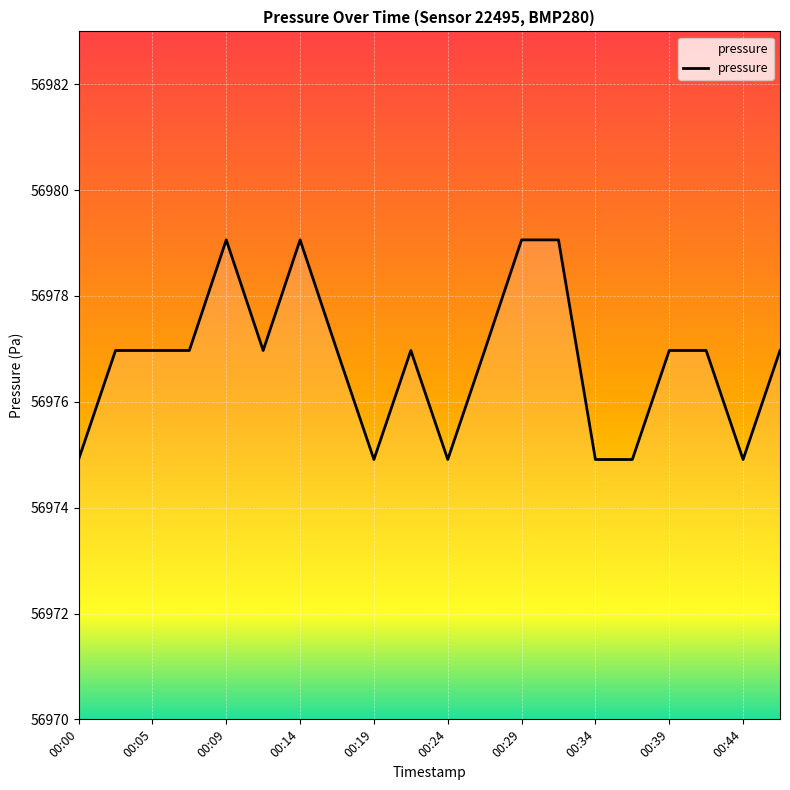

Is this an area chart (filled region under the line)?

No